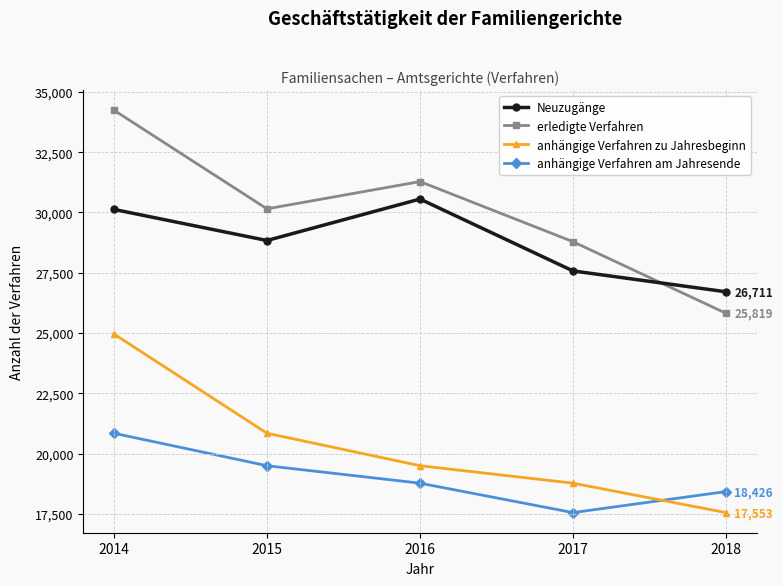

How many lines are shown in the chart?

4